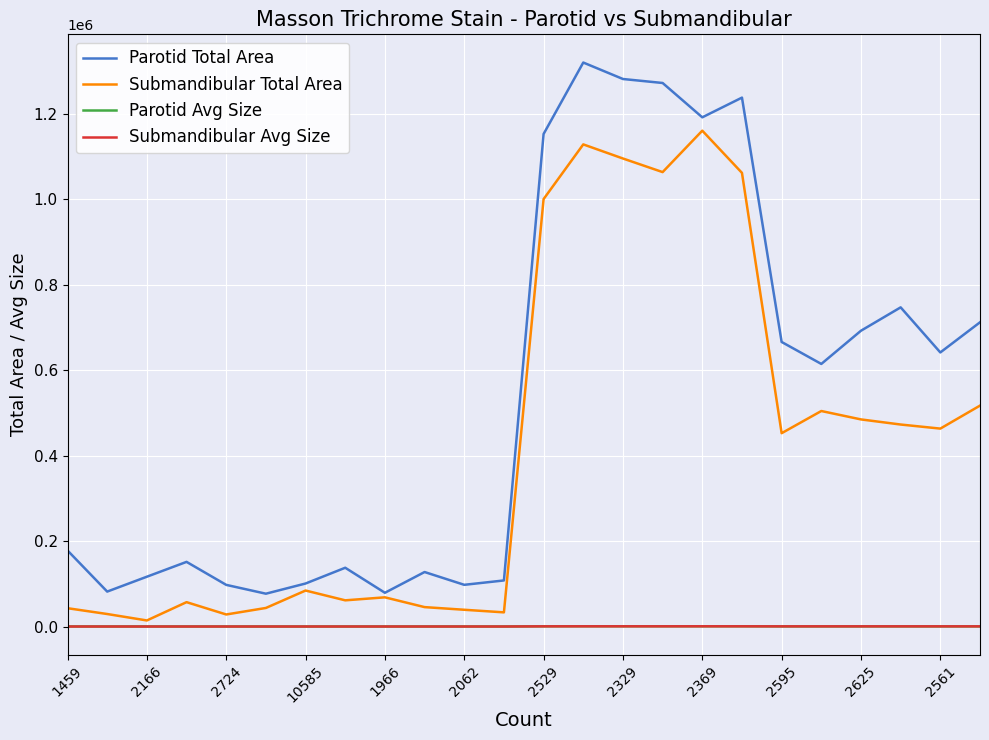

How many series are shown in this chart?

4